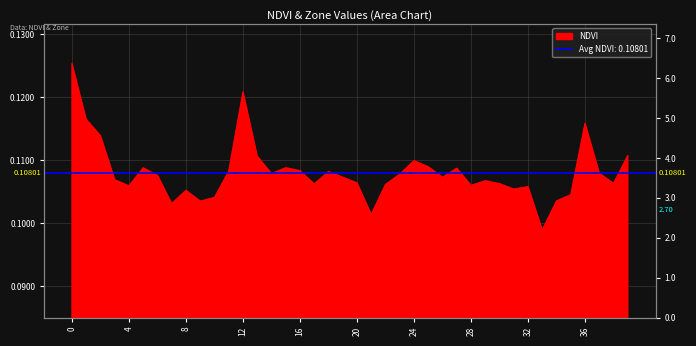

Count the values in the range 0 to 1.

40